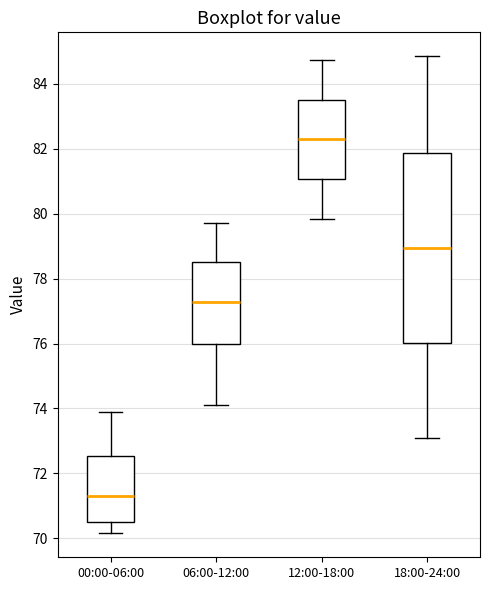

Reading left to right, transcribe this box plot: for each box, give where its median line is, the range the box spans, and where its two whiskers end, as read against the y-axis. The values are not printed on the chart, so give them approximately, as read against the axis.

00:00-06:00: median 71.2, box 70.4 to 72.6, whiskers 70.2 to 74.0
06:00-12:00: median 77.2, box 76.0 to 78.6, whiskers 74.2 to 79.8
12:00-18:00: median 82.2, box 81.0 to 83.6, whiskers 79.8 to 84.8
18:00-24:00: median 79.0, box 76.0 to 81.8, whiskers 73.2 to 84.8